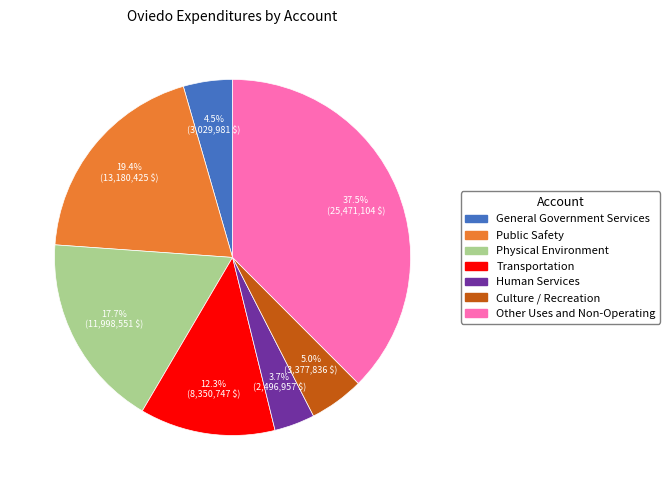

To the nearest percent, what portion does Public Safety represent?

19%